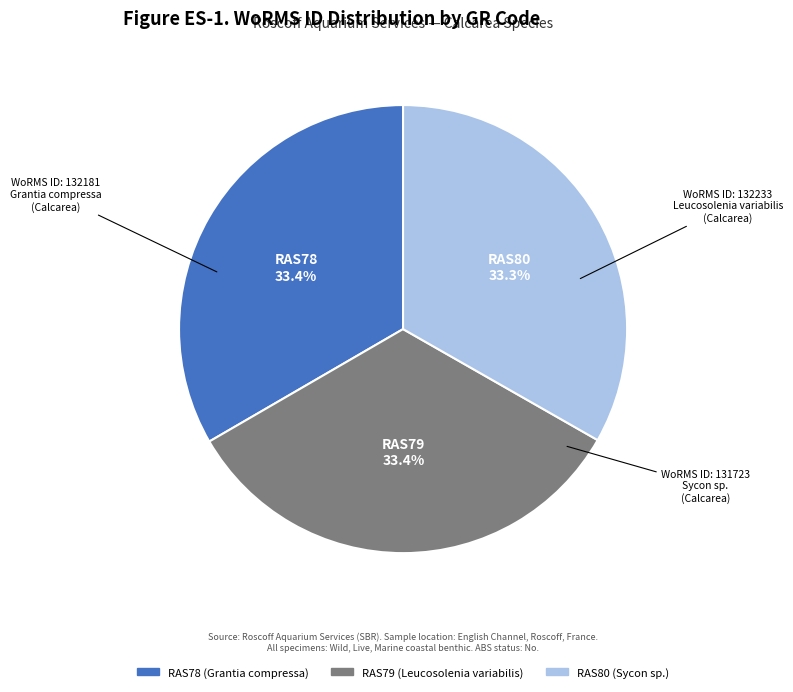

What percentage is the RAS79 slice, to the nearest percent?

33%